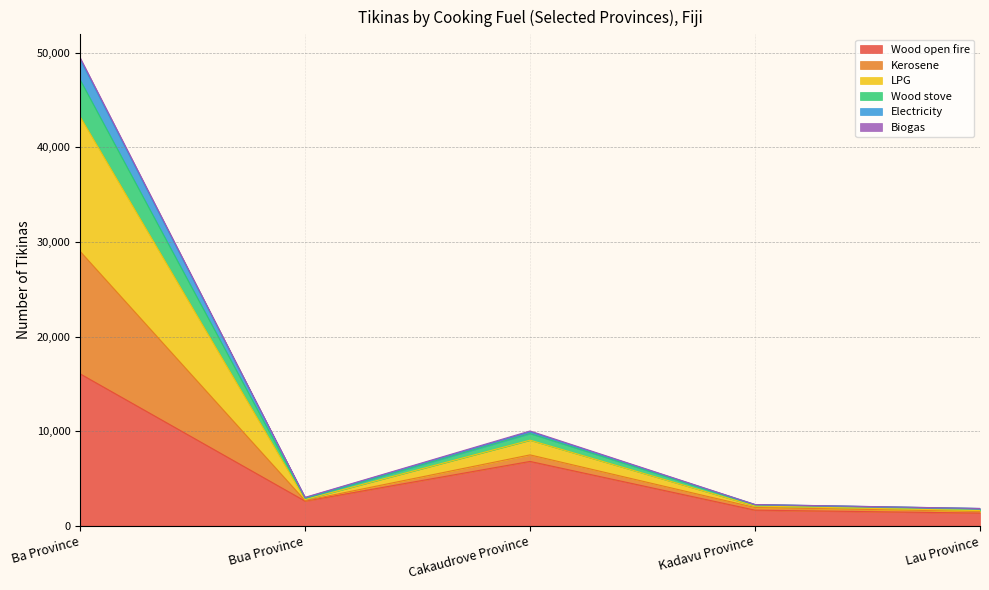

What is the maximum value for Wood open fire?

16052